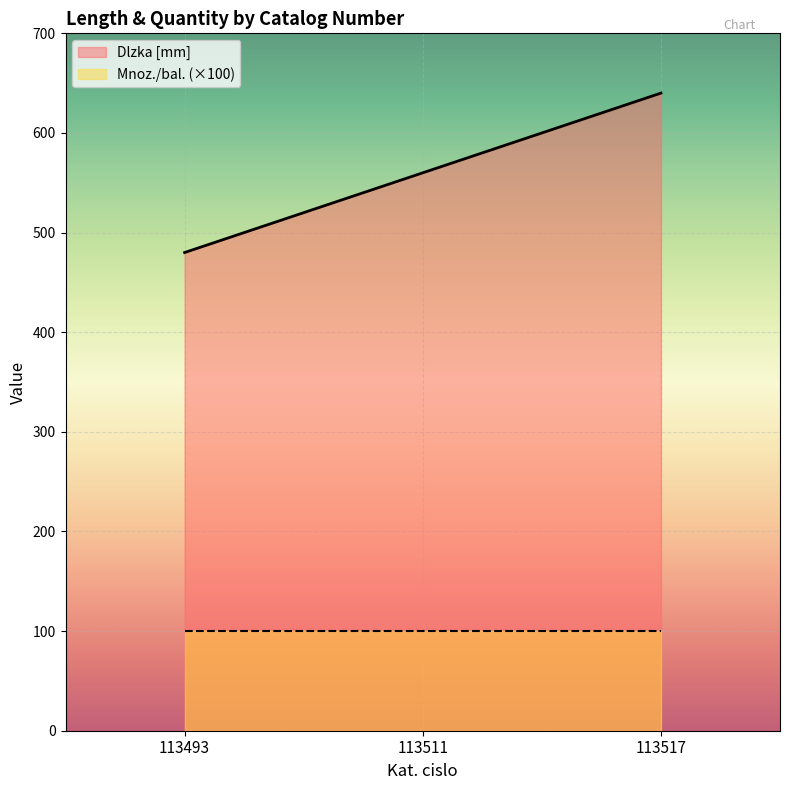

The chart shows a value of 977 at 113511. True or false?

False